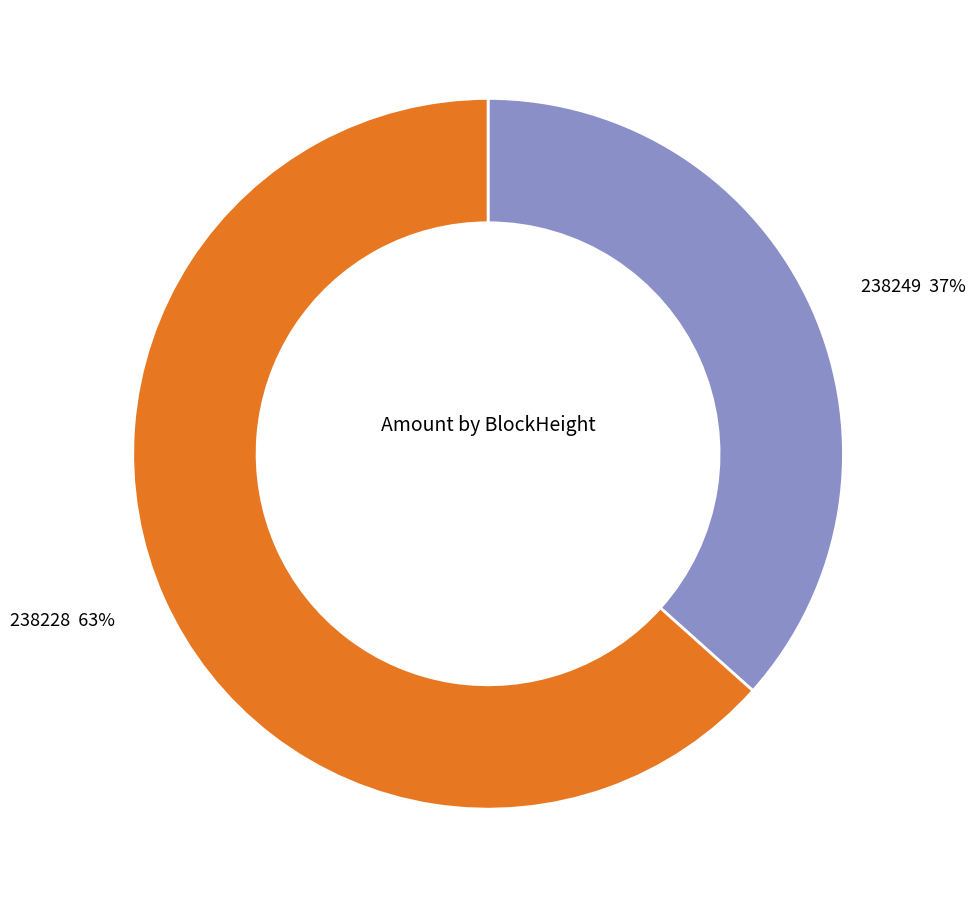

Is there a majority slice in this chart?

Yes